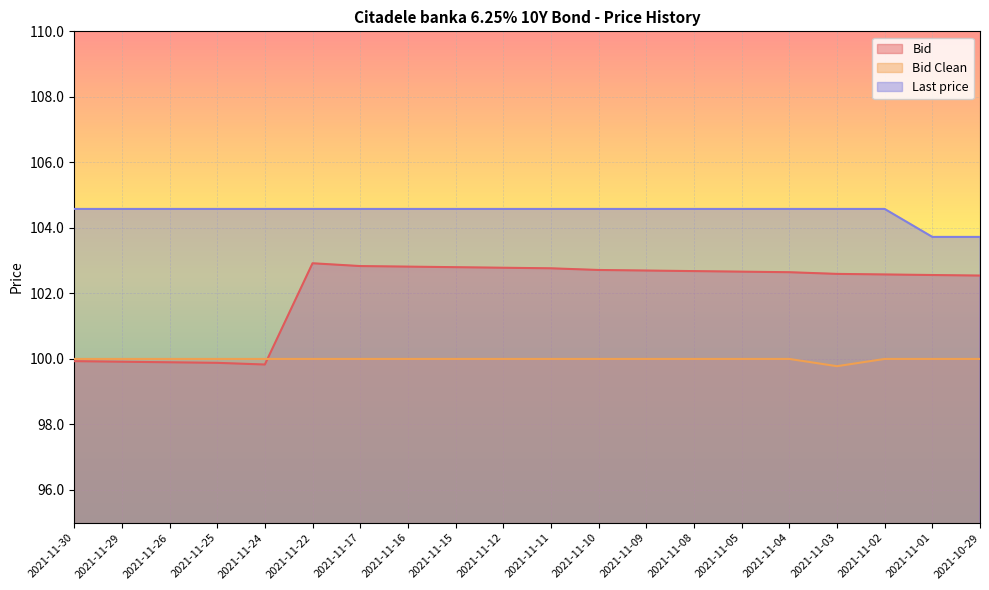

Reading left to right, extract all data points from this chart.

Bid: 2021-11-30=99.9	2021-11-29=99.9	2021-11-26=99.9	2021-11-25=99.9	2021-11-24=99.8	2021-11-22=102.9	2021-11-17=102.8	2021-11-16=102.8	2021-11-15=102.8	2021-11-12=102.8	2021-11-11=102.8	2021-11-10=102.7	2021-11-09=102.7	2021-11-08=102.7	2021-11-05=102.7	2021-11-04=102.6	2021-11-03=102.6	2021-11-02=102.6	2021-11-01=102.6	2021-10-29=102.5
Bid Clean: 2021-11-30=100.0	2021-11-29=100.0	2021-11-26=100.0	2021-11-25=100.0	2021-11-24=100.0	2021-11-22=100.0	2021-11-17=100.0	2021-11-16=100.0	2021-11-15=100.0	2021-11-12=100.0	2021-11-11=100.0	2021-11-10=100.0	2021-11-09=100.0	2021-11-08=100.0	2021-11-05=100.0	2021-11-04=100.0	2021-11-03=99.8	2021-11-02=100.0	2021-11-01=100.0	2021-10-29=100.0
Last price: 2021-11-30=104.6	2021-11-29=104.6	2021-11-26=104.6	2021-11-25=104.6	2021-11-24=104.6	2021-11-22=104.6	2021-11-17=104.6	2021-11-16=104.6	2021-11-15=104.6	2021-11-12=104.6	2021-11-11=104.6	2021-11-10=104.6	2021-11-09=104.6	2021-11-08=104.6	2021-11-05=104.6	2021-11-04=104.6	2021-11-03=104.6	2021-11-02=104.6	2021-11-01=103.7	2021-10-29=103.7